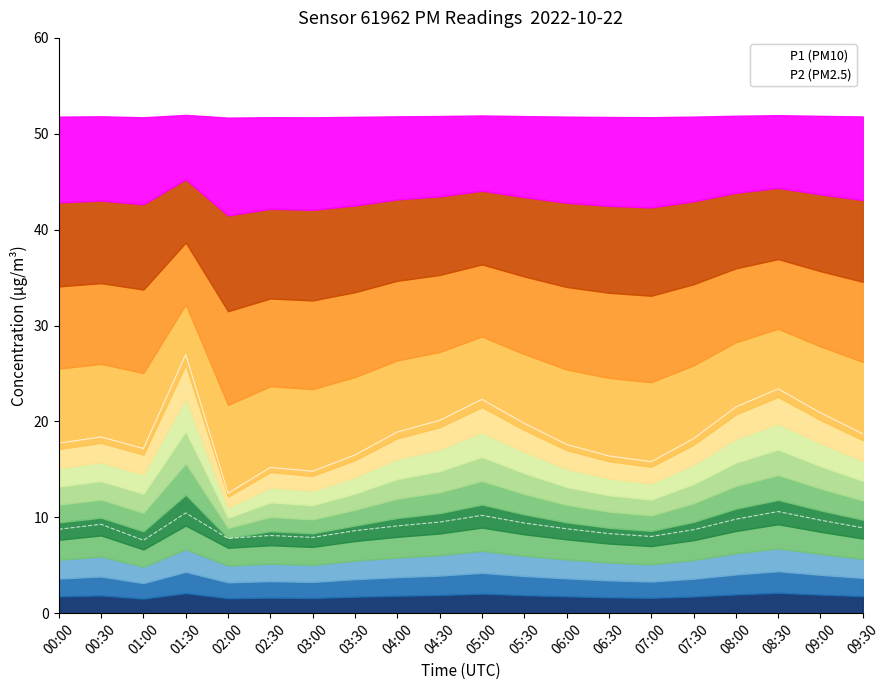

How many lines are shown in the chart?

2